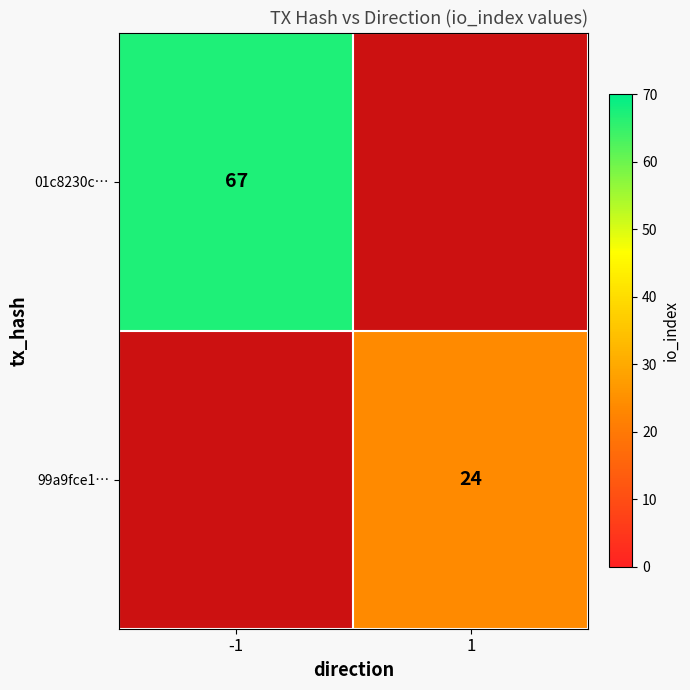

True or false: 01c8230c… has a value of 89 at -1.

False